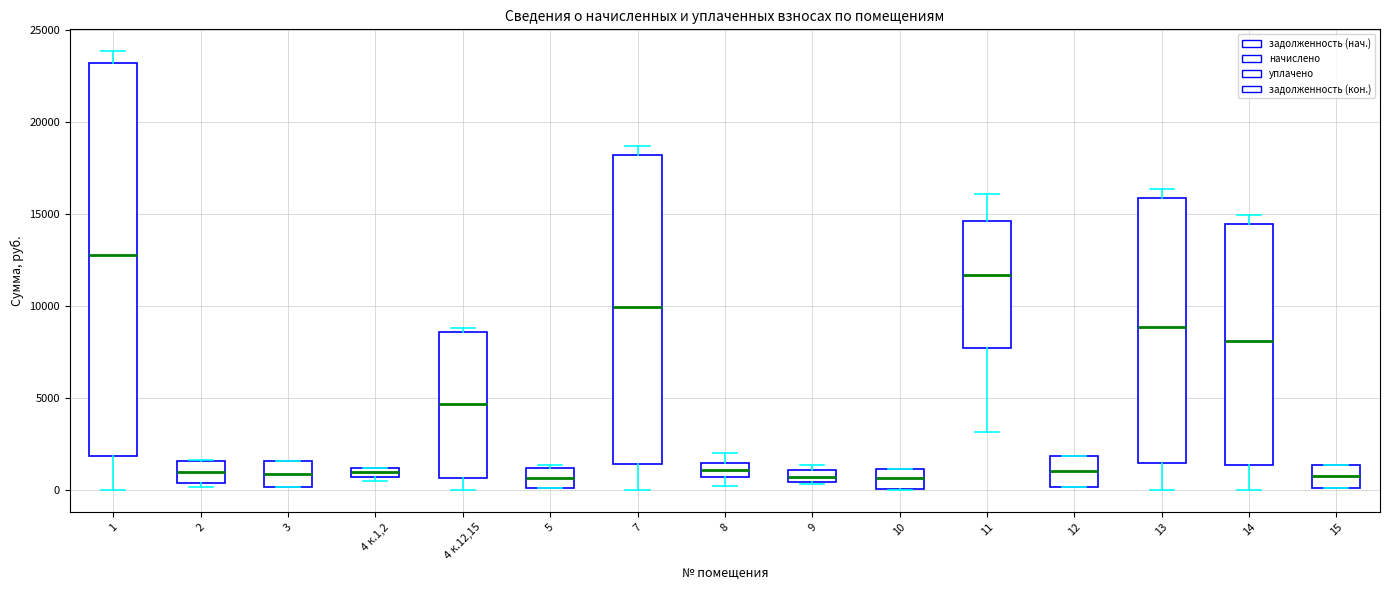

Where does the lower whisker of the box for 14 end on the y-axis? The values are not printed on the chart, so give them approximately, as read against the axis.

0